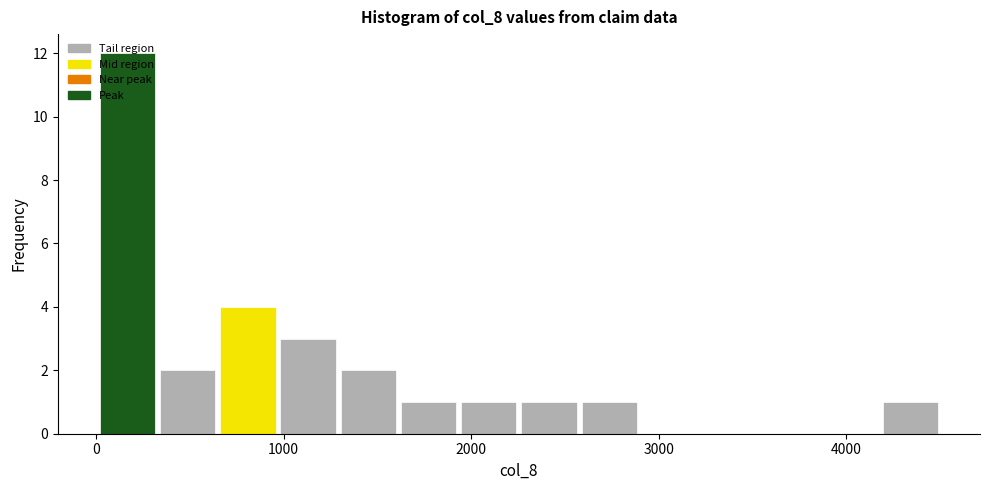

Around what value on the x-axis is the tallest bar? Give the approximate position of its centre, as read against the axis.

200